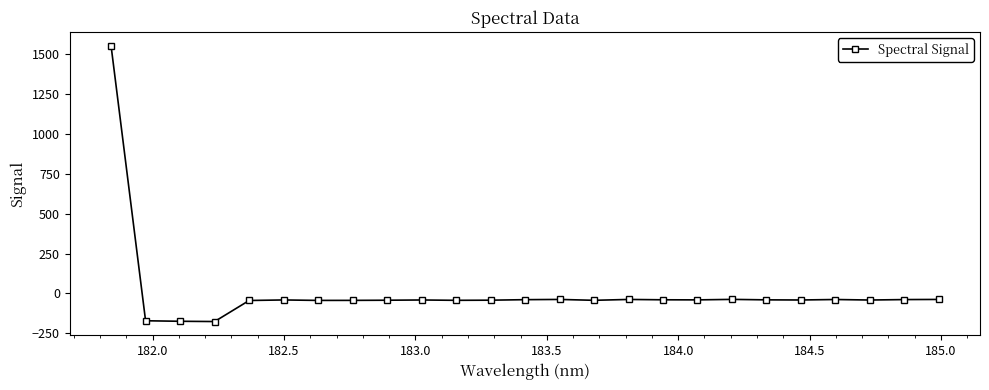

What is the sum of all values?

172.0